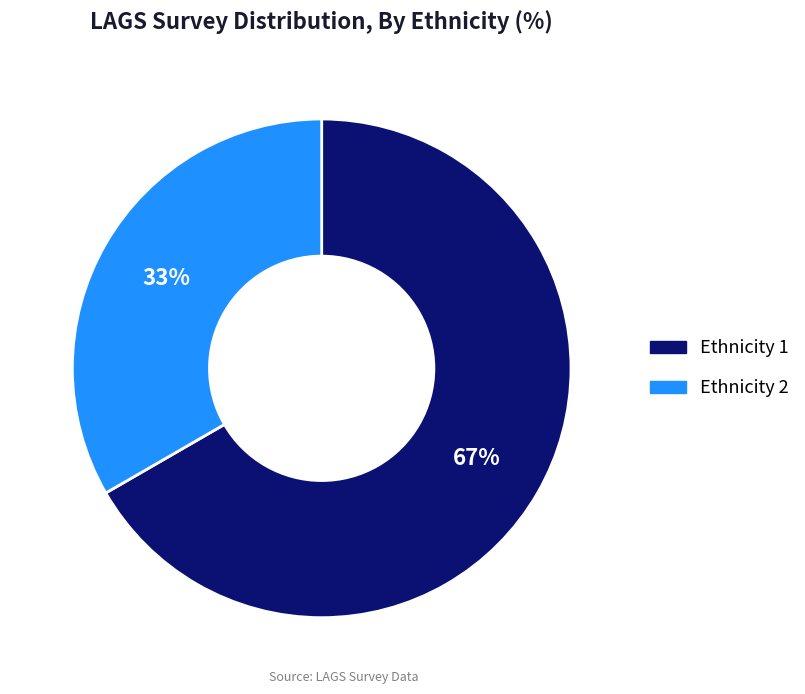

Which slice is the largest?

Ethnicity 1